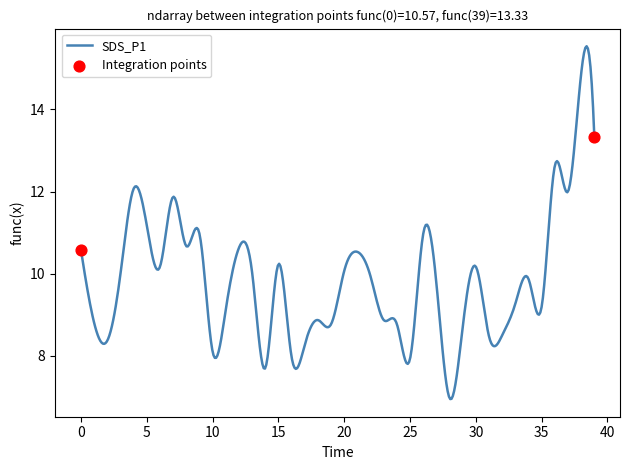

What is the minimum value shown in the chart?

6.9